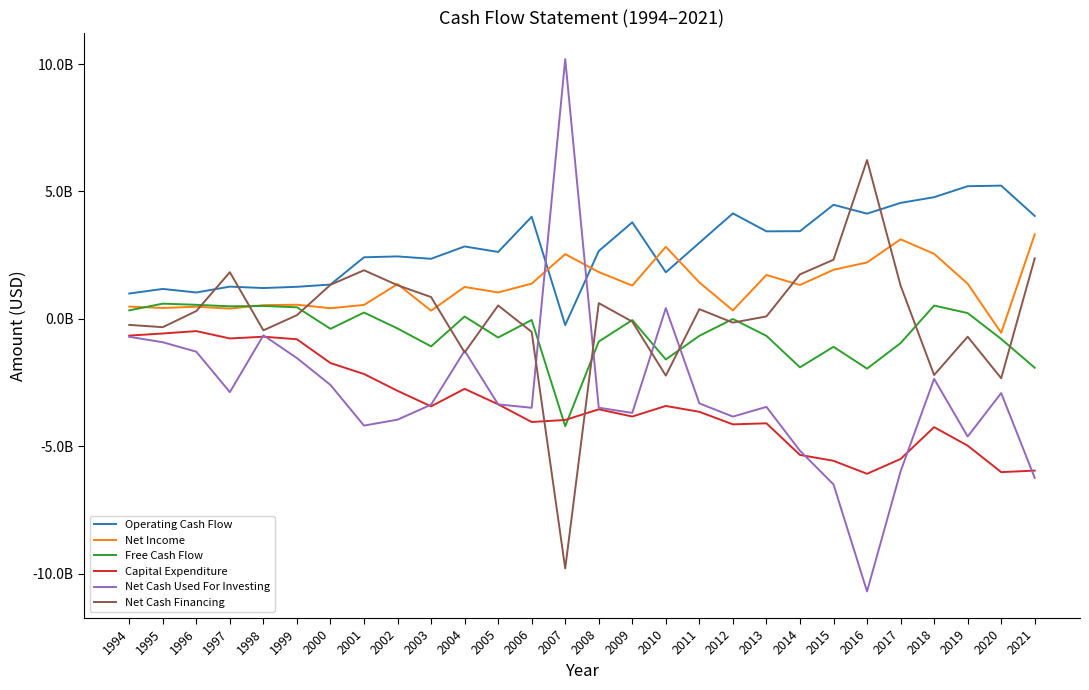

Is this an area chart (filled region under the line)?

No